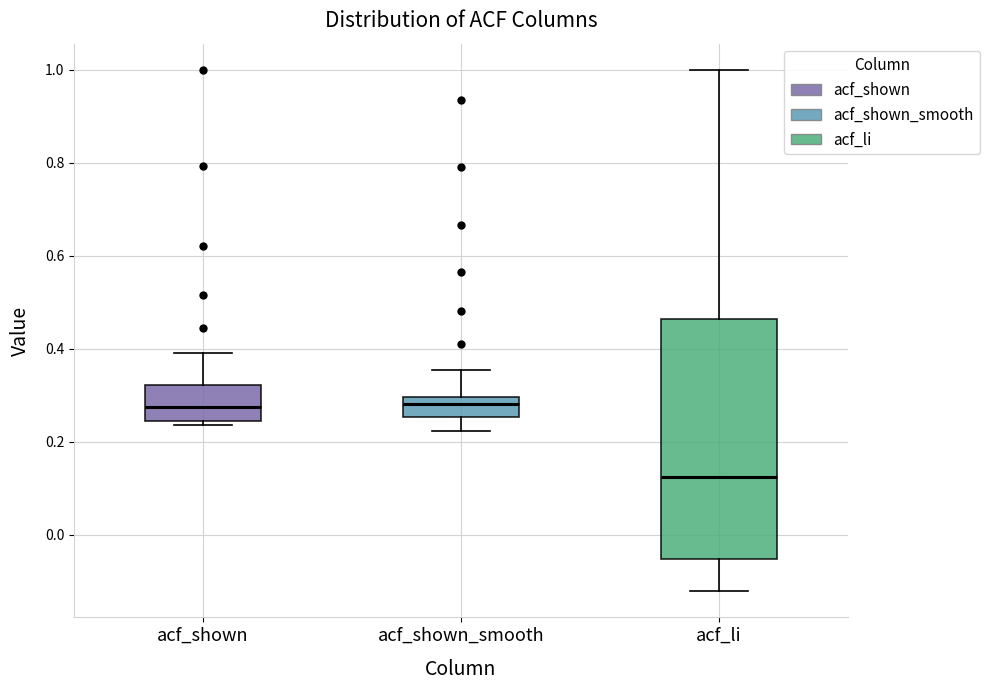

Where is the lower edge of the box for acf_shown on the y-axis? The values are not printed on the chart, so give them approximately, as read against the axis.

0.24